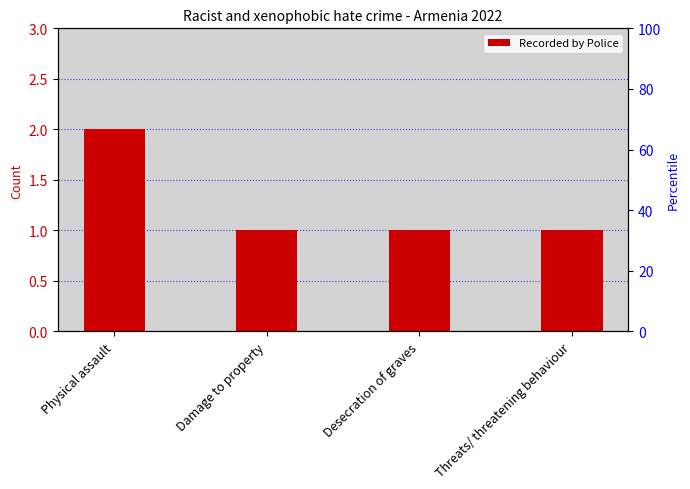

Reading left to right, transcribe all the data shown in this chart.

Physical assault=2	Damage to property=1	Desecration of graves=1	Threats/ threatening behaviour=1